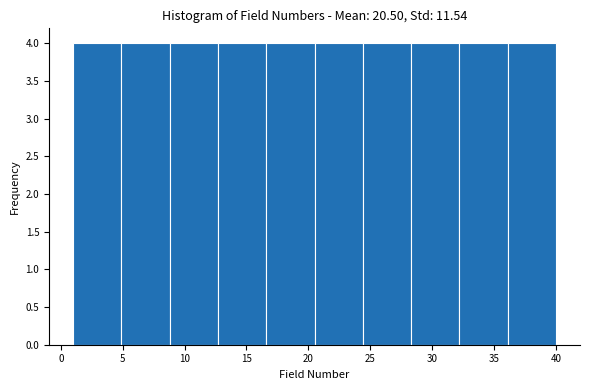

How tall is the bar that spans 32.2 to 36.1 on the x-axis? Neither the bar edges nor the heights are printed on the chart, so give them approximately, as read against the axes.

4